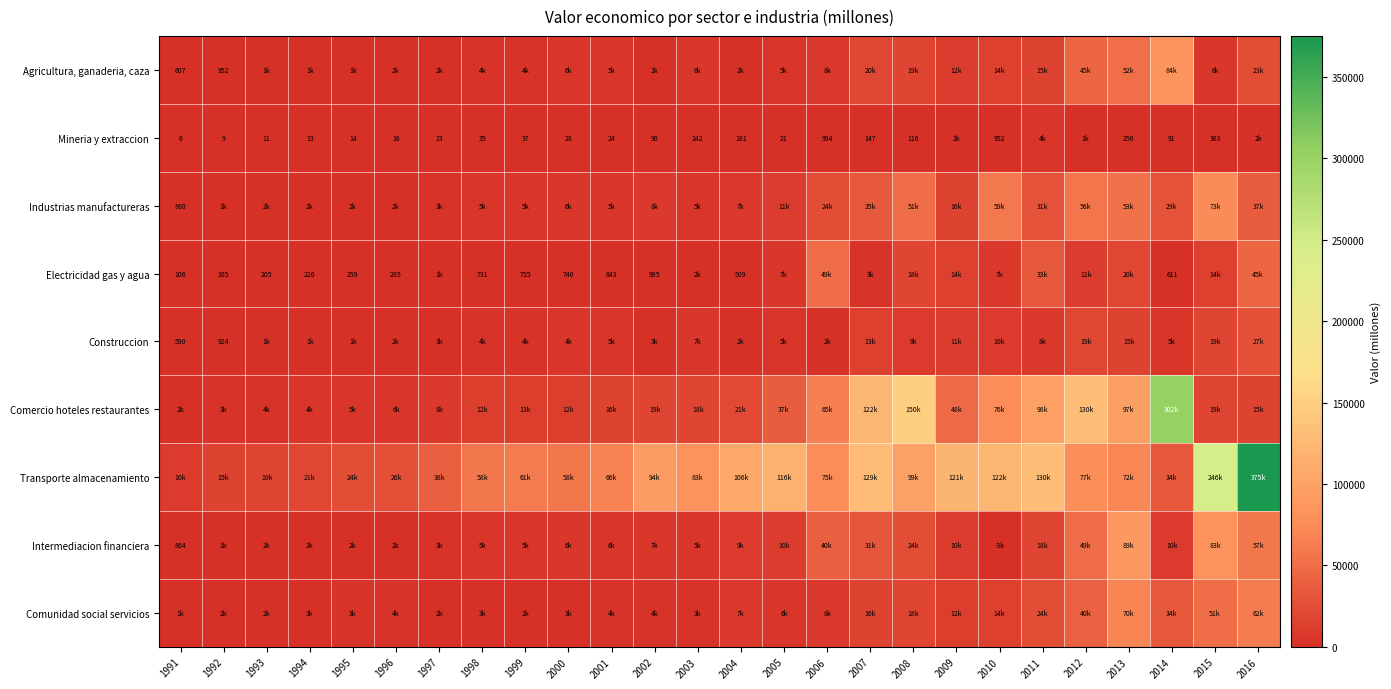

True or false: Mineria y extraccion has a value of 91.0 at 2014.

True